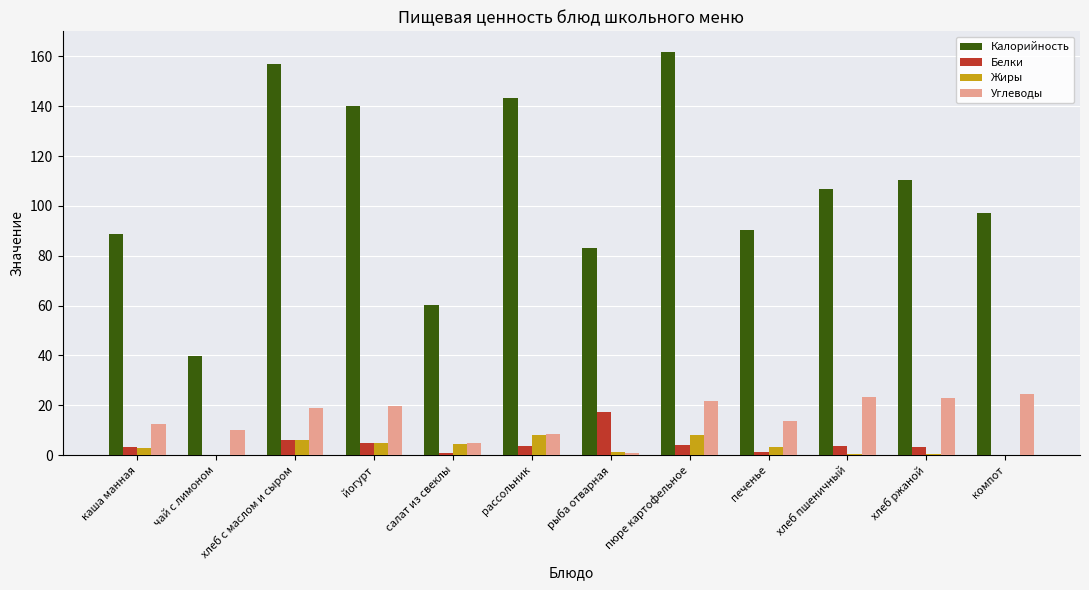

Which category has the highest value across all series?

пюре картофельное